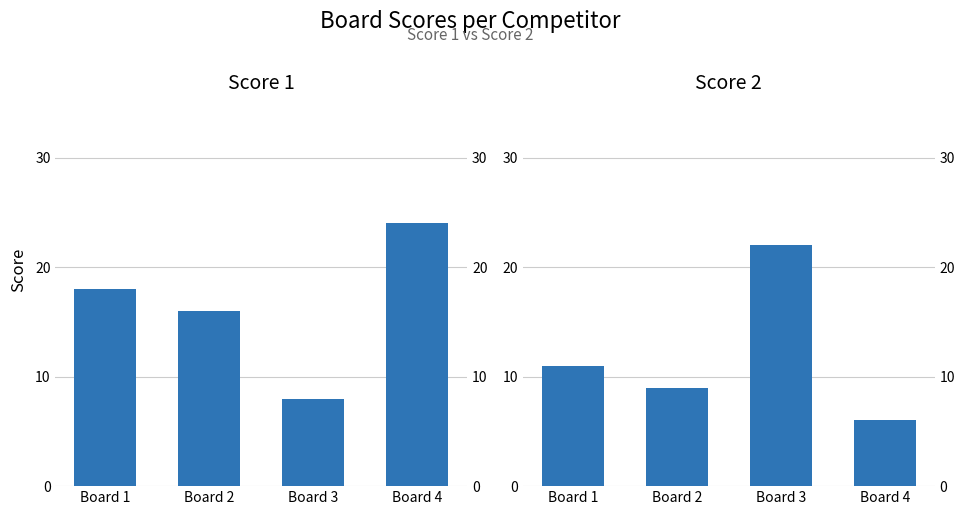

Reading left to right, extract all data points from this chart.

Score 1: Board 1=18	Board 2=16	Board 3=8	Board 4=24
Score 2: Board 1=11	Board 2=9	Board 3=22	Board 4=6